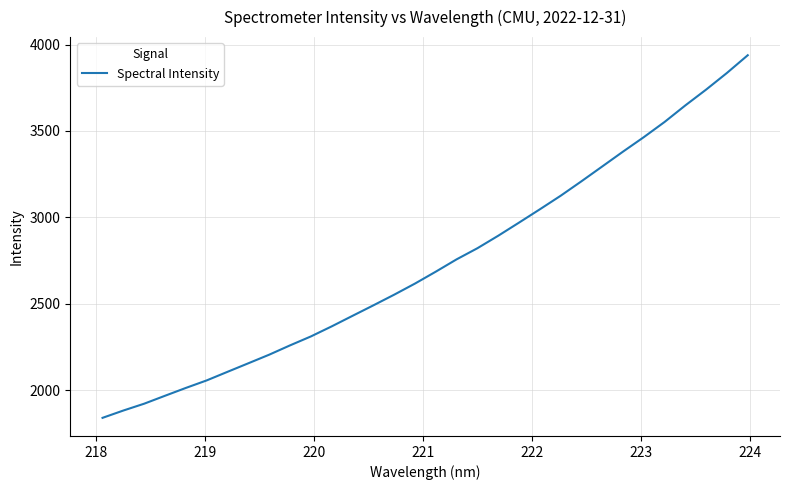

What is the greatest value displayed?

3938.5